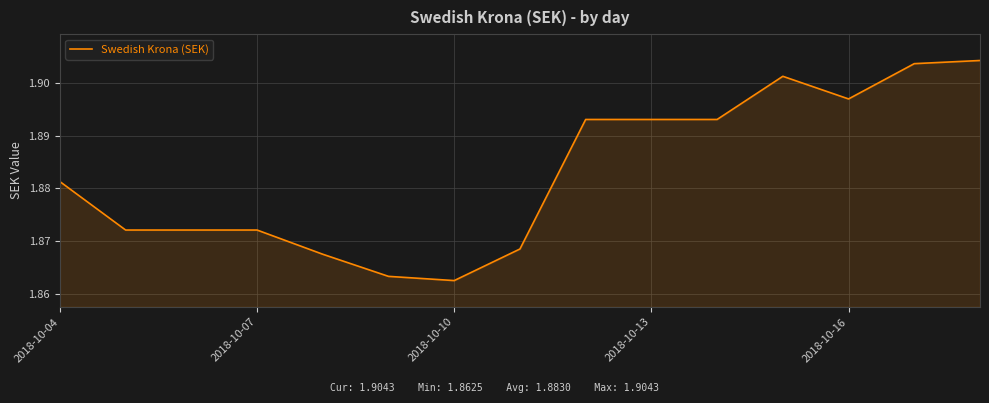

How many lines are shown in the chart?

1